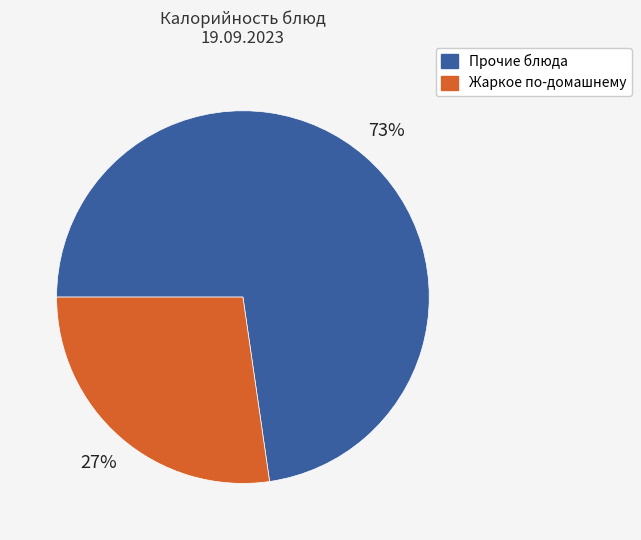

Rank the categories by value from lowest to highest.

Жаркое по-домашнему, Прочие блюда